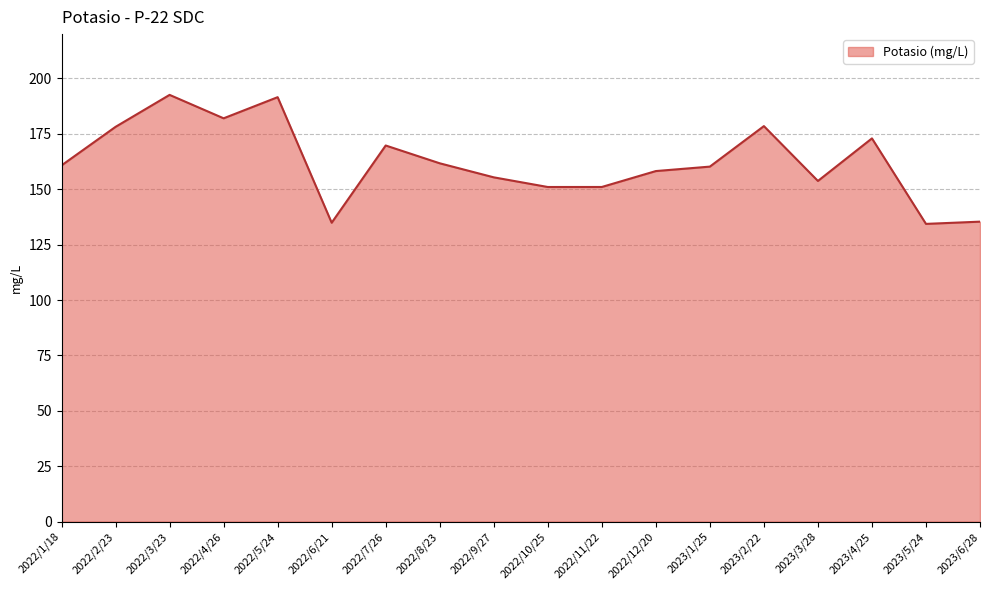

At which category does the data reach its first local peak?

2022/3/23